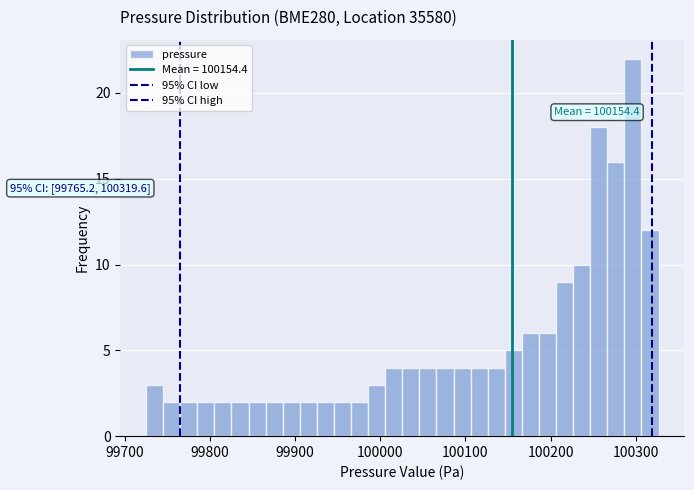

Around what value on the x-axis is the tallest bar? Give the approximate position of its centre, as read against the axis.

100300